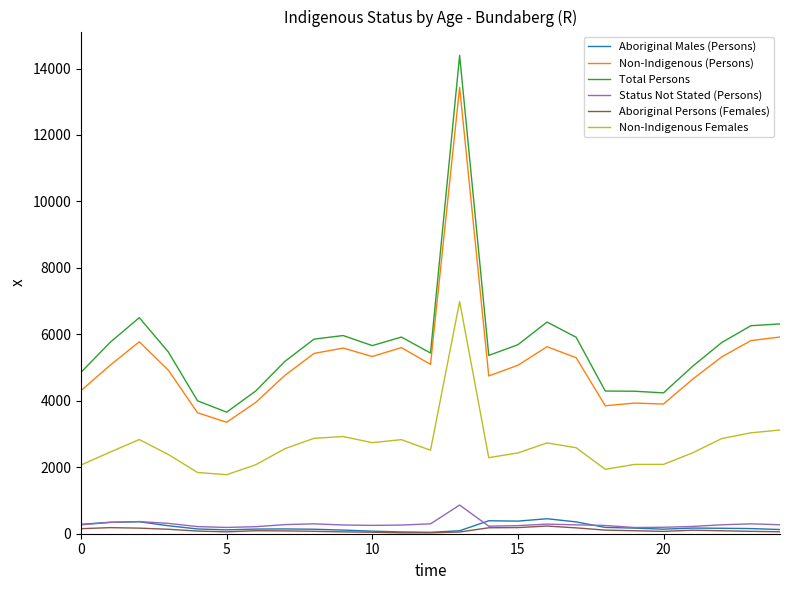

What is the average value of the Status Not Stated (Persons) series?

285